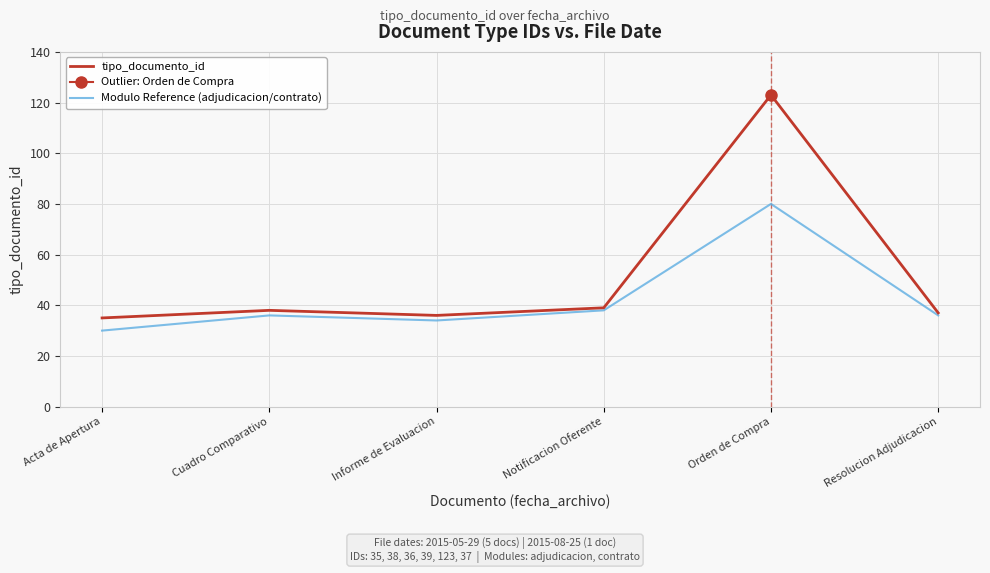

At which category does the chart reach its peak across all series?

Orden de Compra